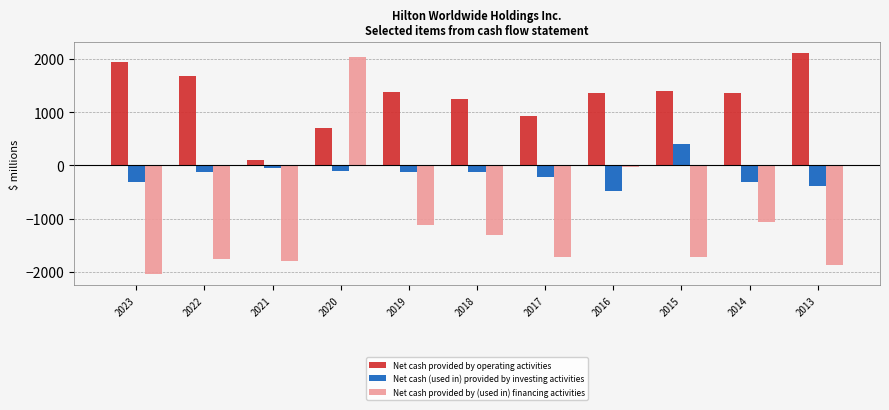

True or false: Net cash provided by operating activities has a value of 475 at 2022.

False